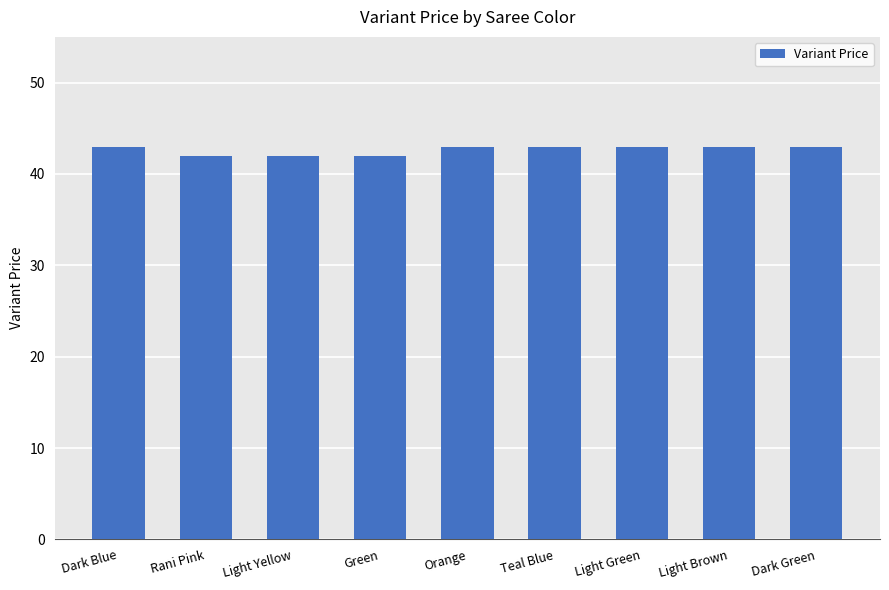

Reading left to right, extract all data points from this chart.

Dark Blue=43	Rani Pink=42	Light Yellow=42	Green=42	Orange=43	Teal Blue=43	Light Green=43	Light Brown=43	Dark Green=43